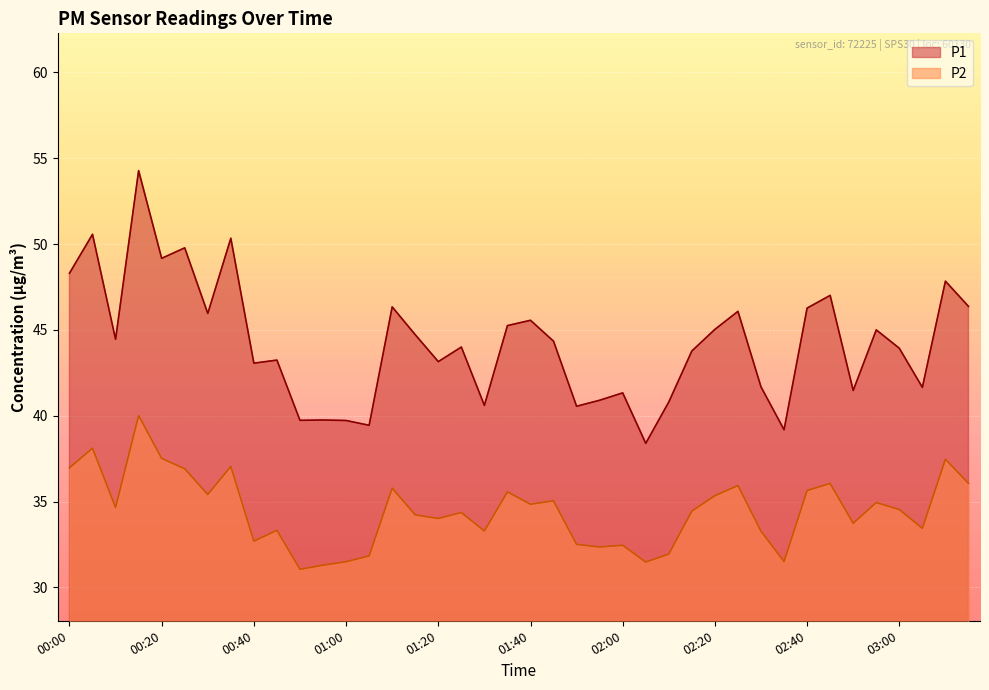

How many values in the P2 series are below 34?

16